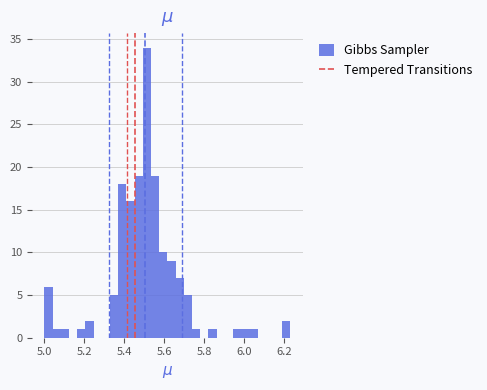

Read against the x-axis, roughly where is the centre of the tallest bar?

5.52